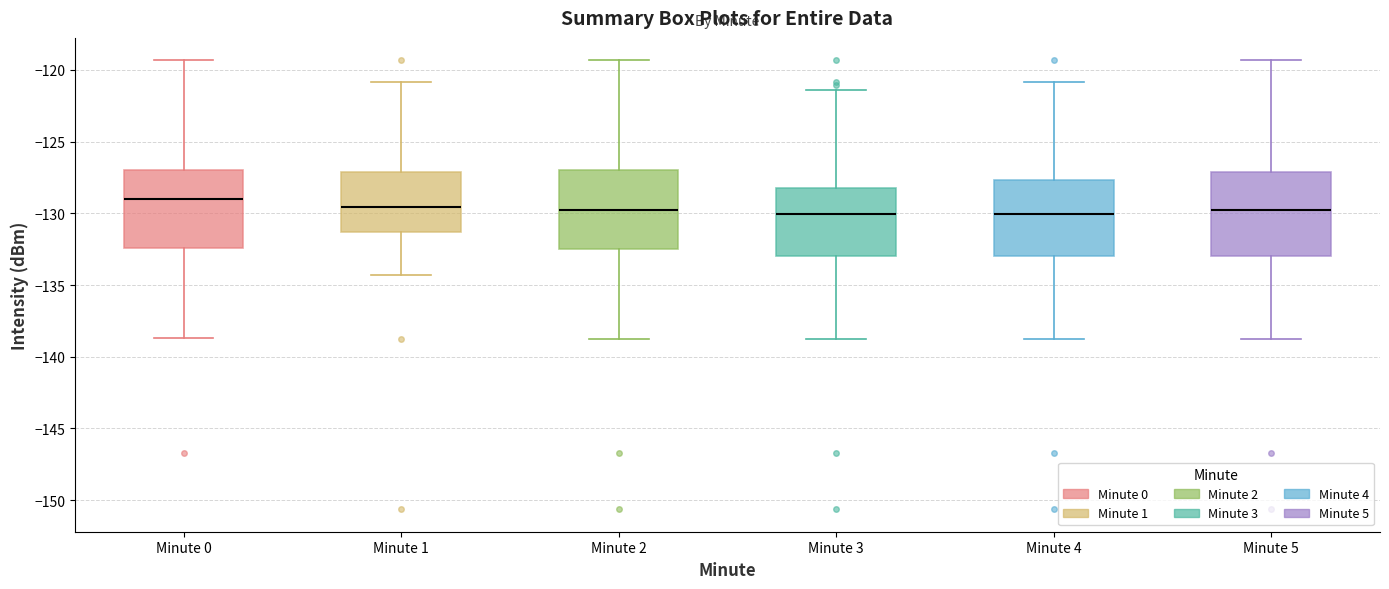

Reading left to right, read every box against the y-axis: the position of its median line, the range the box covers, and the ends of its whiskers. The values are not printed on the chart, so give them approximately, as read against the axis.

Minute 0: median -129.0, box -132.5 to -127.0, whiskers -138.5 to -119.5
Minute 1: median -129.5, box -131.5 to -127.0, whiskers -134.5 to -121.0
Minute 2: median -129.5, box -132.5 to -127.0, whiskers -139.0 to -119.5
Minute 3: median -130.0, box -133.0 to -128.5, whiskers -139.0 to -121.5
Minute 4: median -130.0, box -133.0 to -127.5, whiskers -139.0 to -121.0
Minute 5: median -129.5, box -133.0 to -127.0, whiskers -139.0 to -119.5